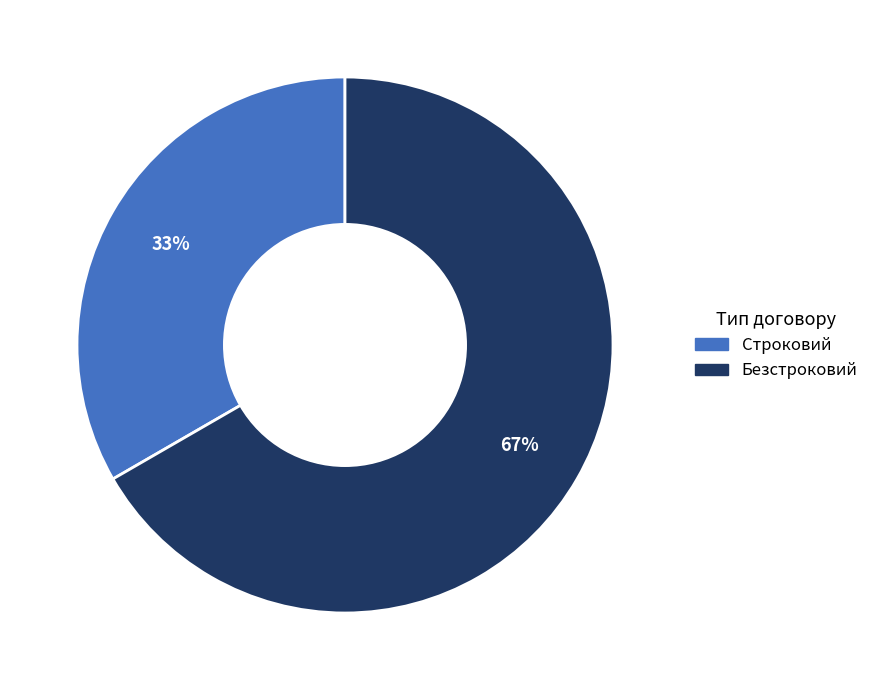

How many segments does this pie chart have?

2